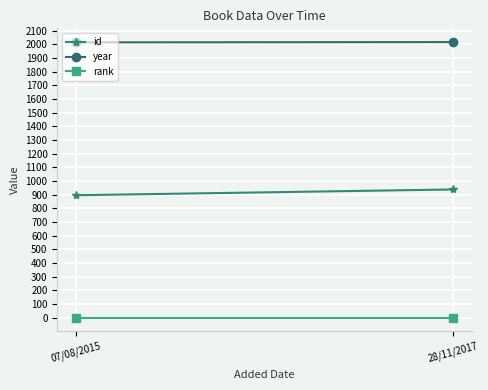

Reading left to right, list all the values displayed in this chart.

id: 07/08/2015=896	28/11/2017=938
year: 07/08/2015=2014	28/11/2017=2016
rank: 07/08/2015=1	28/11/2017=1